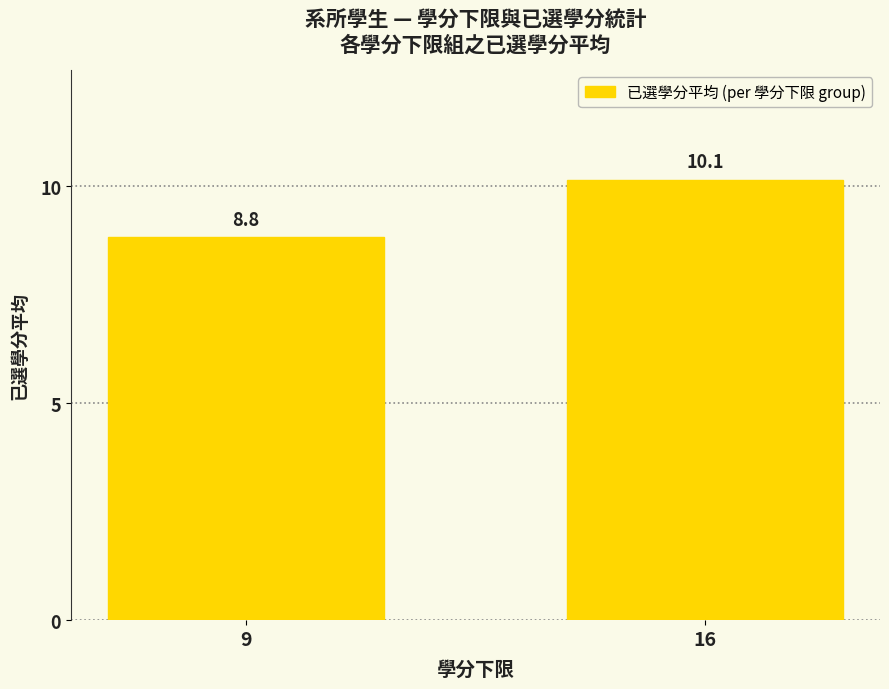

What is the minimum value shown in the chart?

8.8